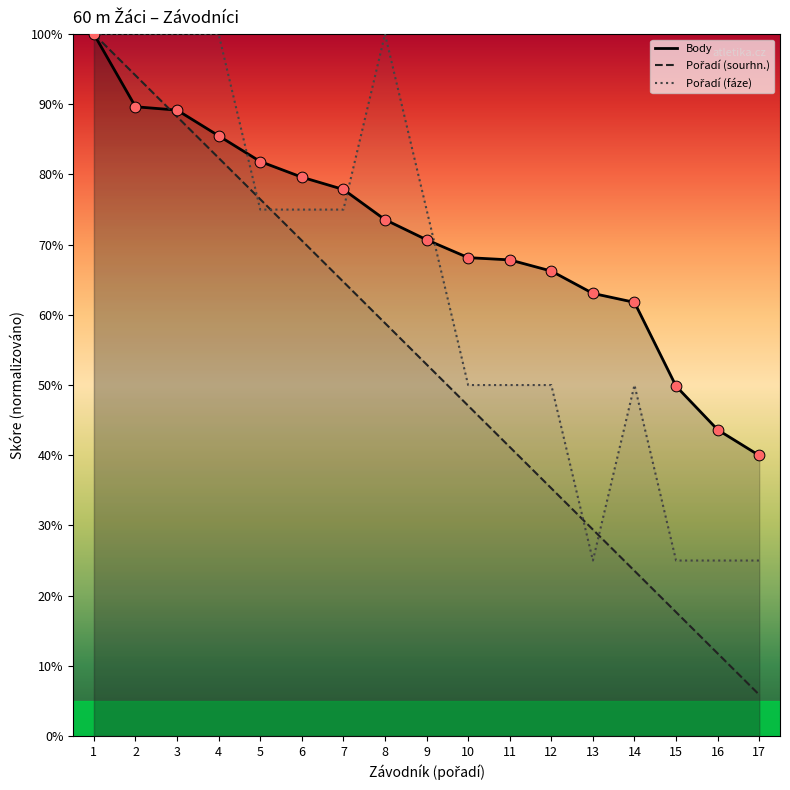

What are all the series names shown in the legend?

Body, Pořadí (sourhn.), Pořadí (fáze)